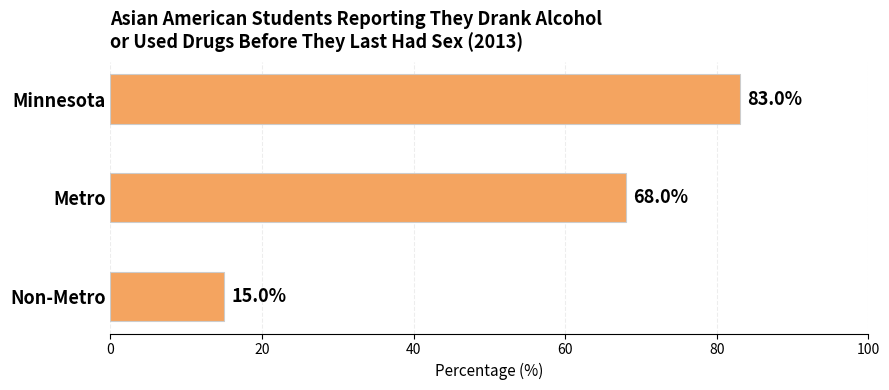

True or false: the data shows 10 at Non-Metro.

False